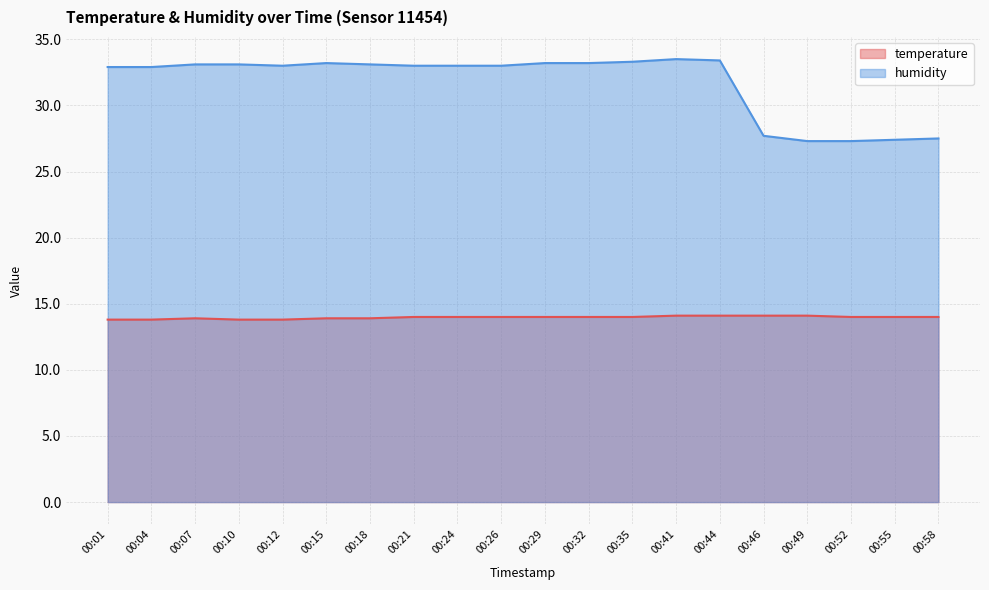

The humidity series shows 41.5 at 00:49. True or false?

False